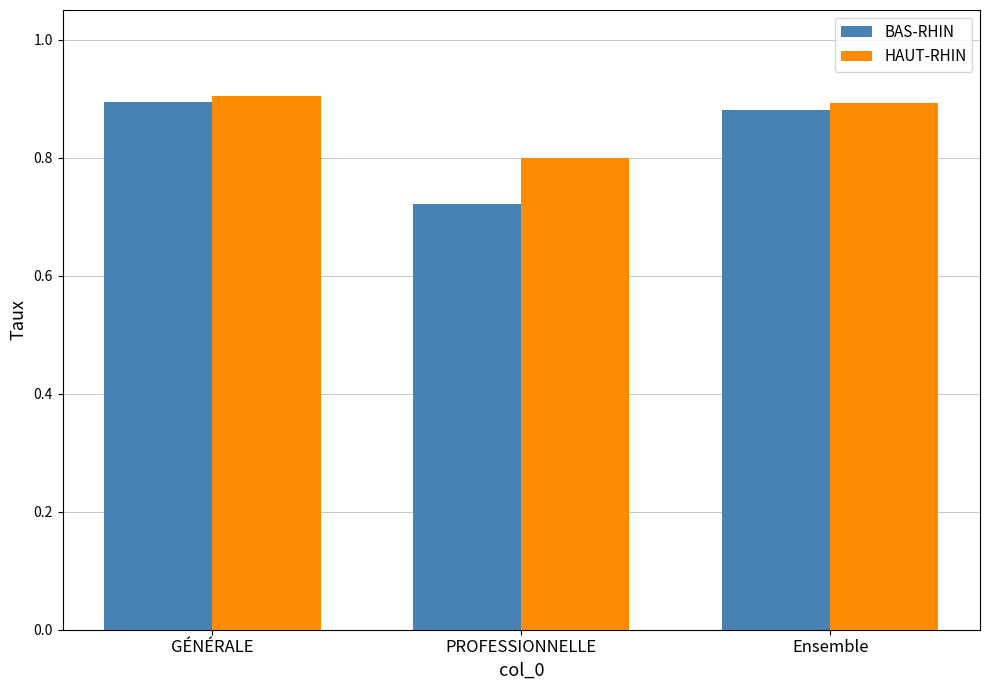

How many BAS-RHIN values are between 0 and 1?

3